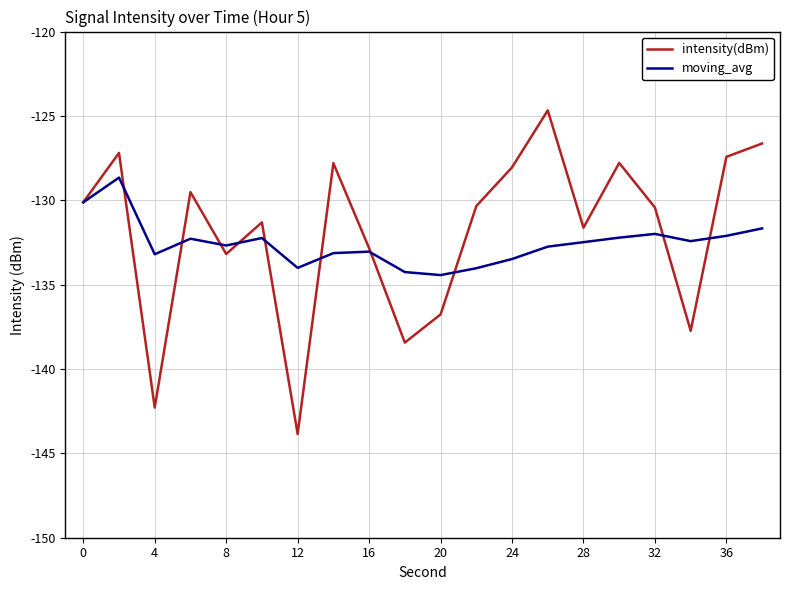

Which series has the widest spread of values?

intensity(dBm)